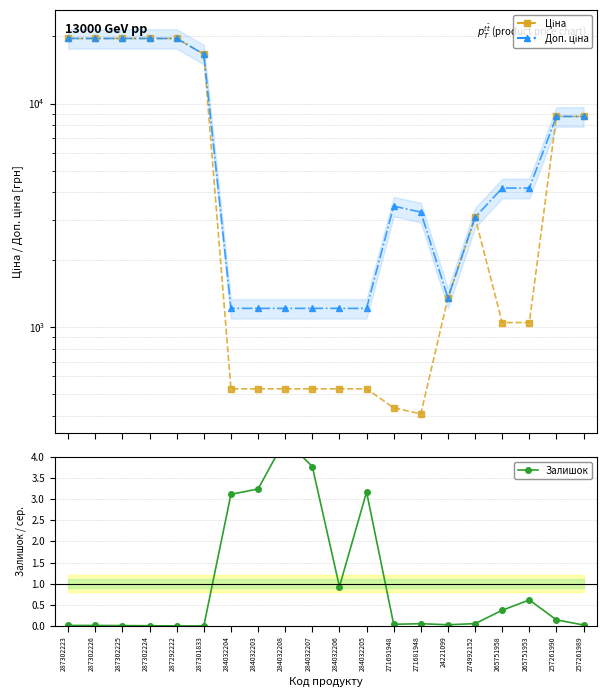

True or false: Залишок and Доп. ціна intersect in this chart.

False